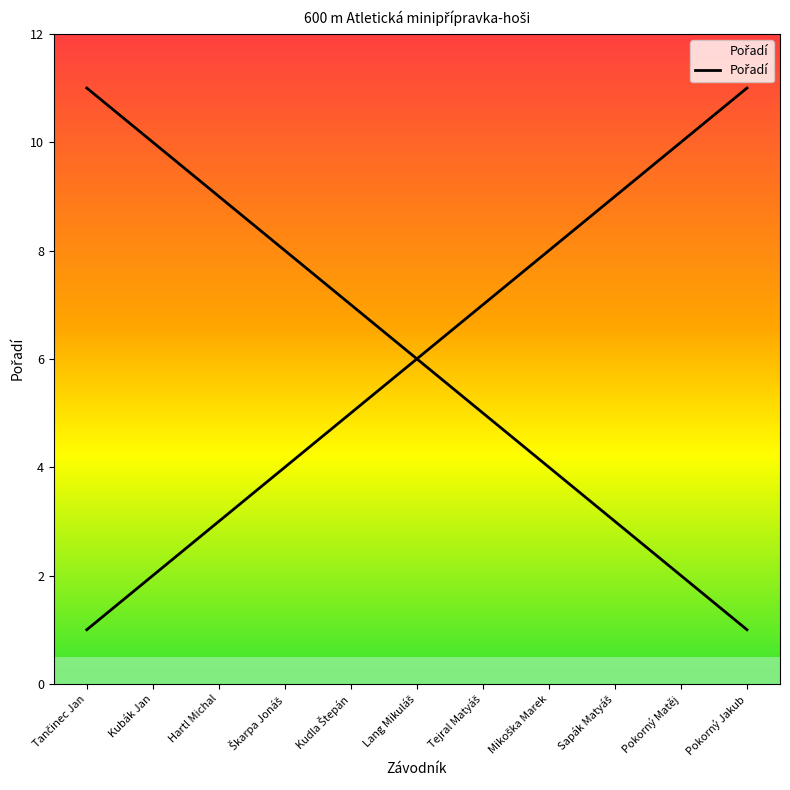

Count the values in the range 3 to 9.

7